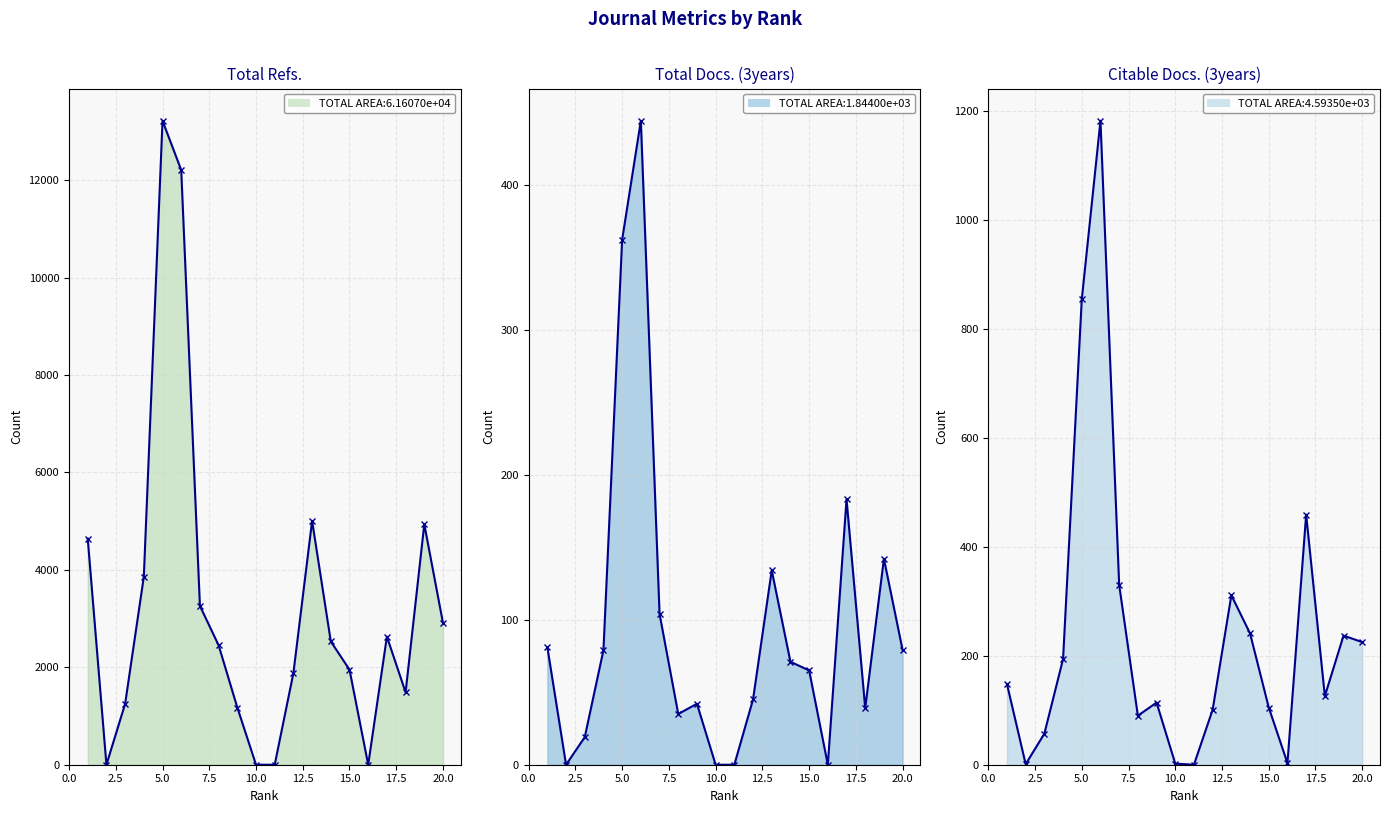

Does the chart display data point markers on the line(s)?

Yes